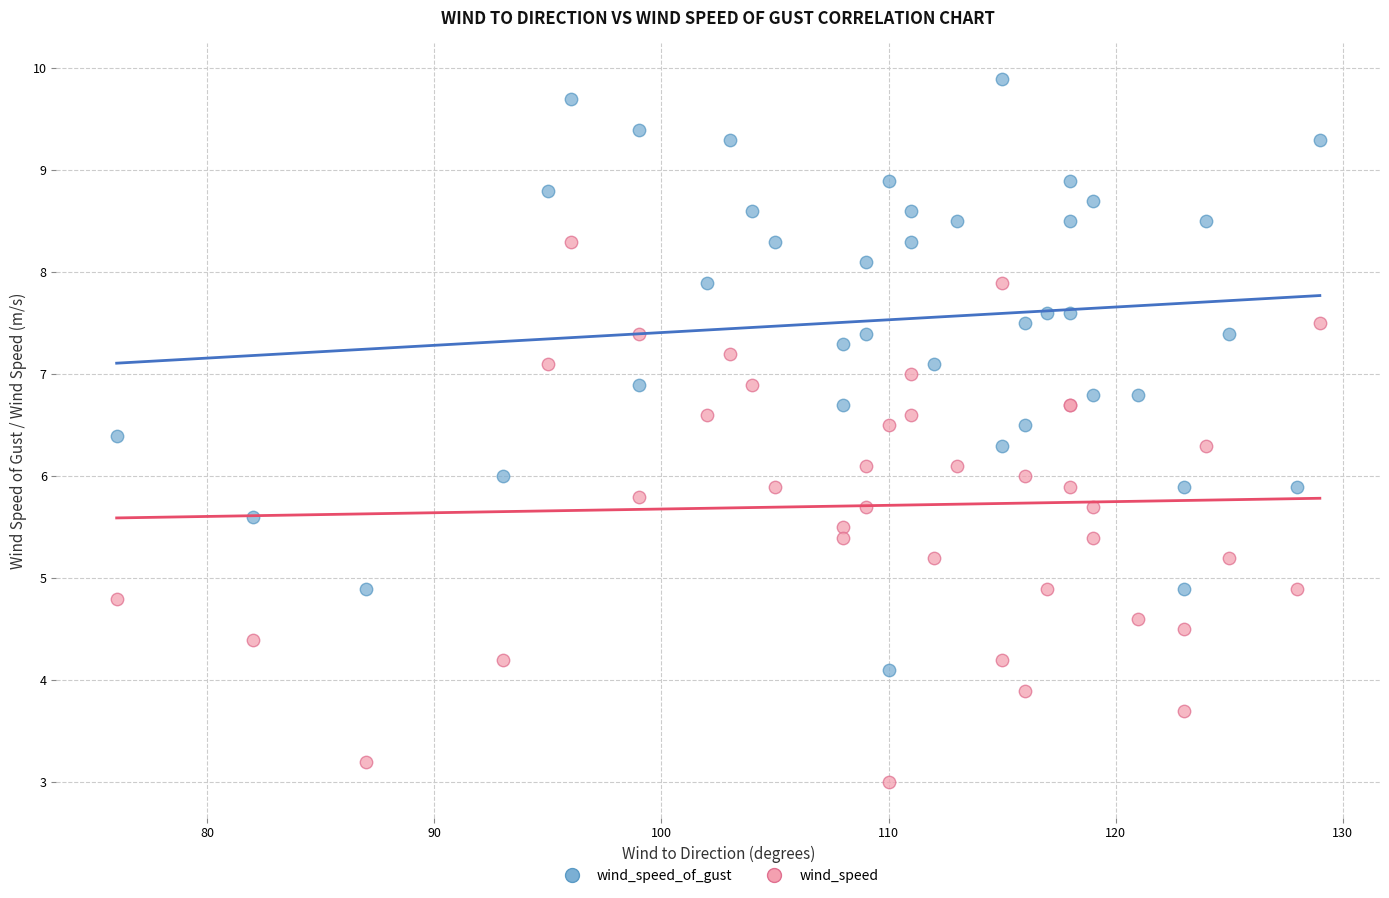

What are all the series names shown in the legend?

wind_speed_of_gust, wind_speed